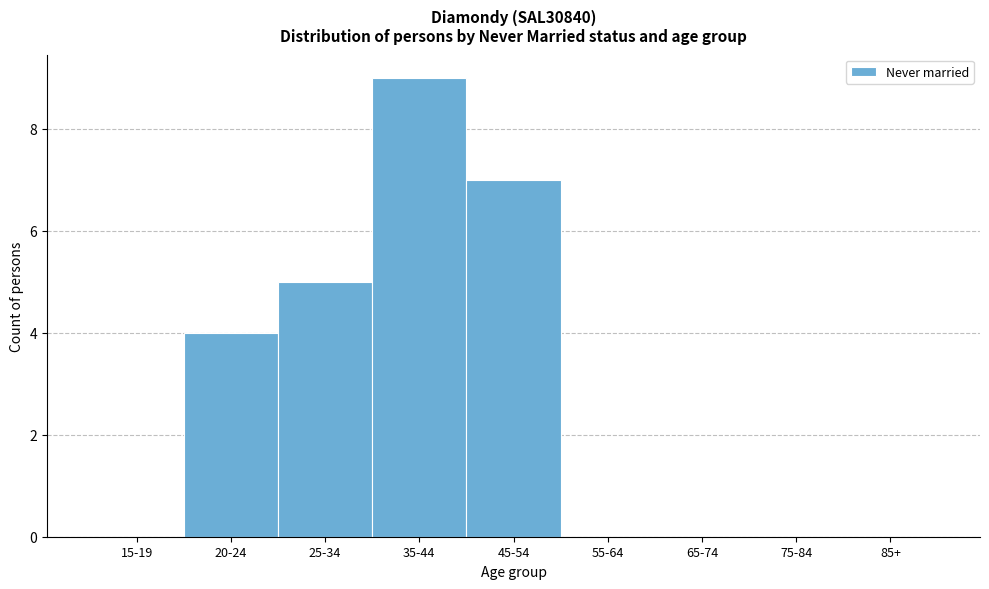

Reading left to right, what are all the values shown in this chart?

15-19=0	20-24=4	25-34=5	35-44=9	45-54=7	55-64=0	65-74=0	75-84=0	85+=0